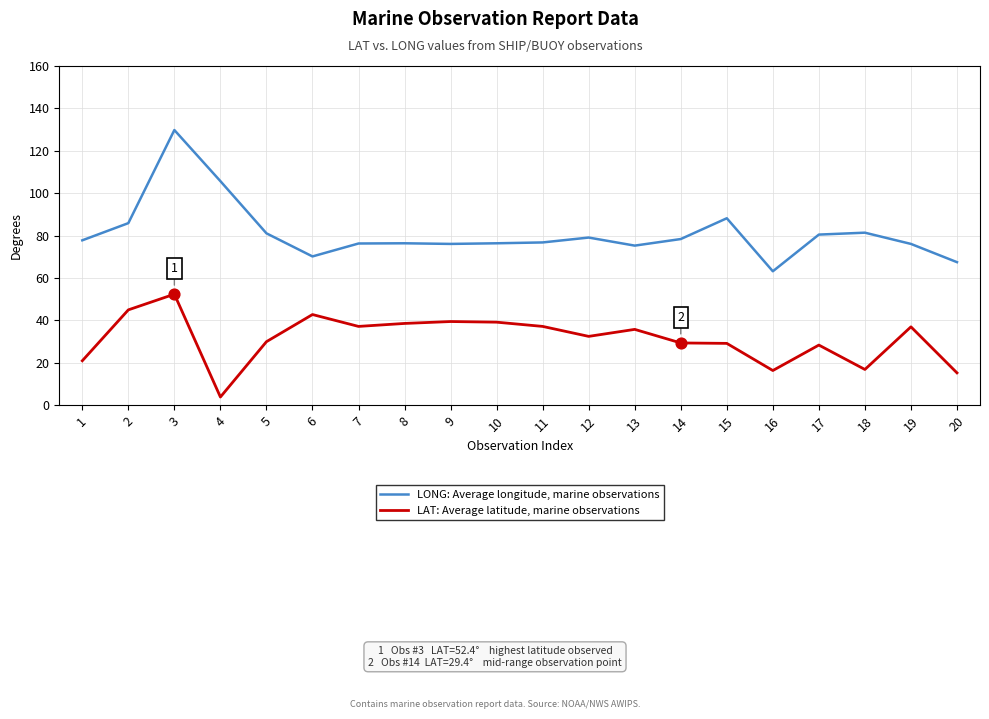

Which series has the largest range (max minus min)?

LONG: Average longitude, marine observations